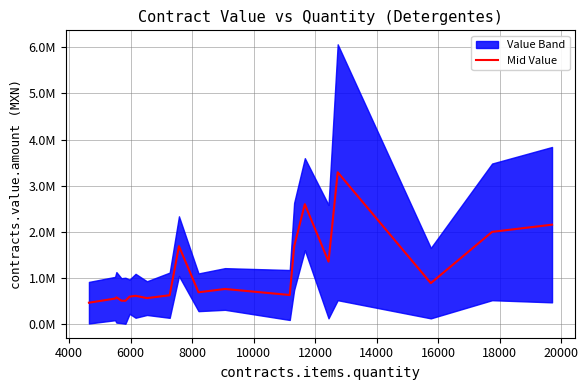

True or false: there are more than 2 points higher than both neighbors.

True